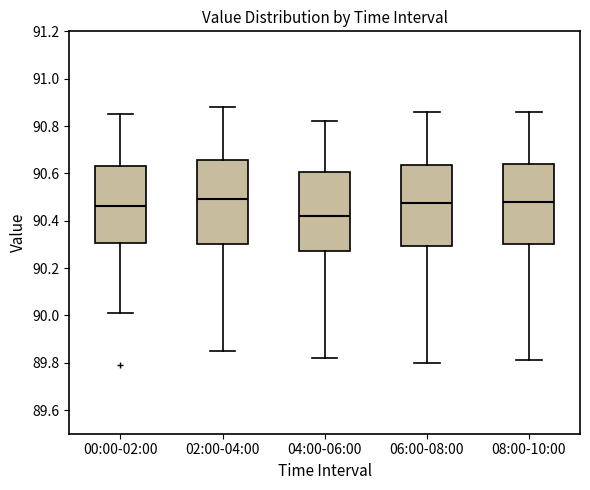

Which box has the lowest median line?

04:00-06:00